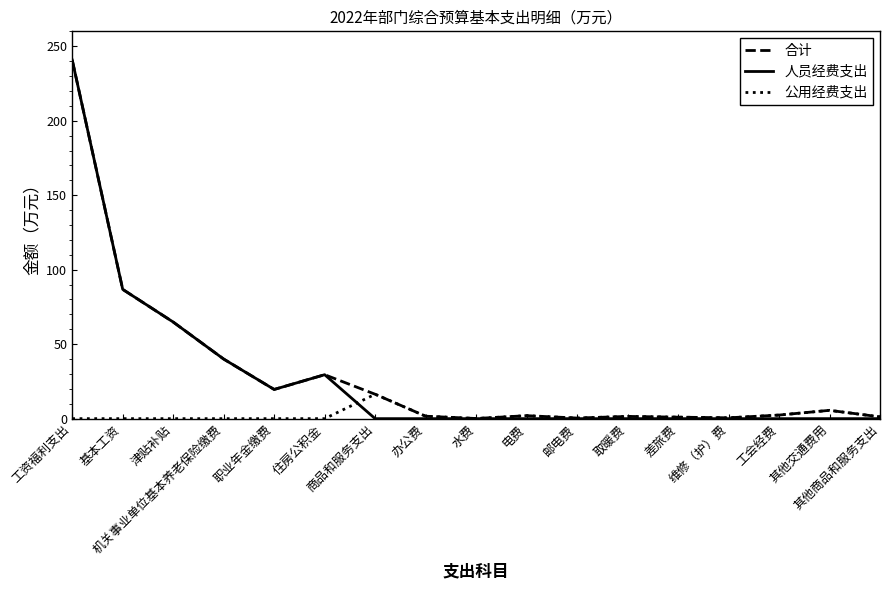

What is the highest value of the 合计 series?

240.7